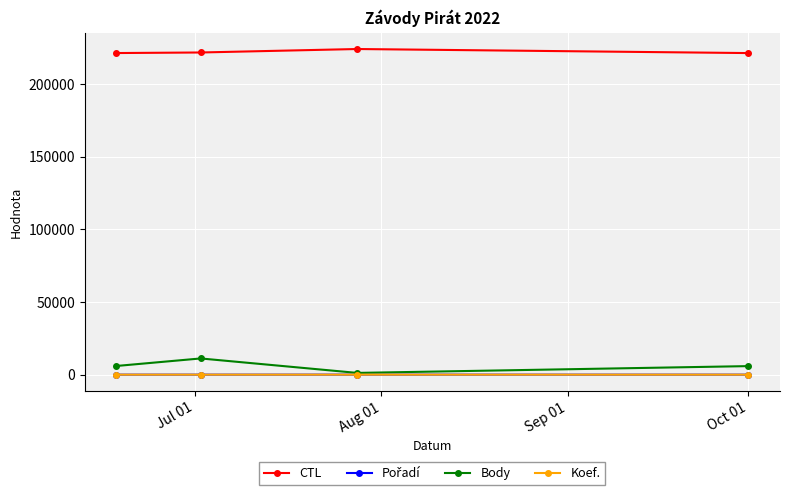

What is the value of the CTL point at the 3rd from the left?

224108